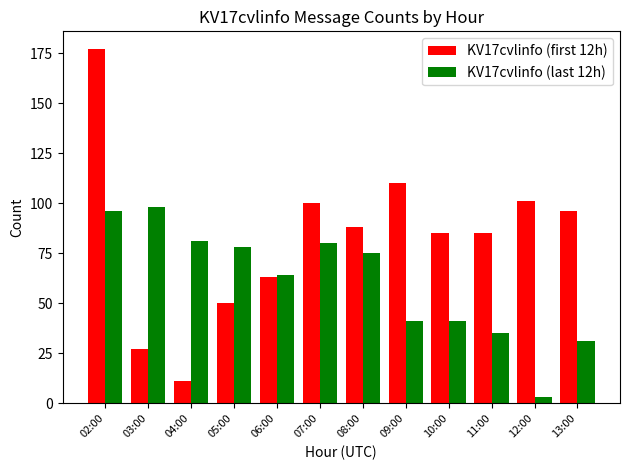

Rank the series by their average value, from lowest to highest.

KV17cvlinfo (last 12h), KV17cvlinfo (first 12h)